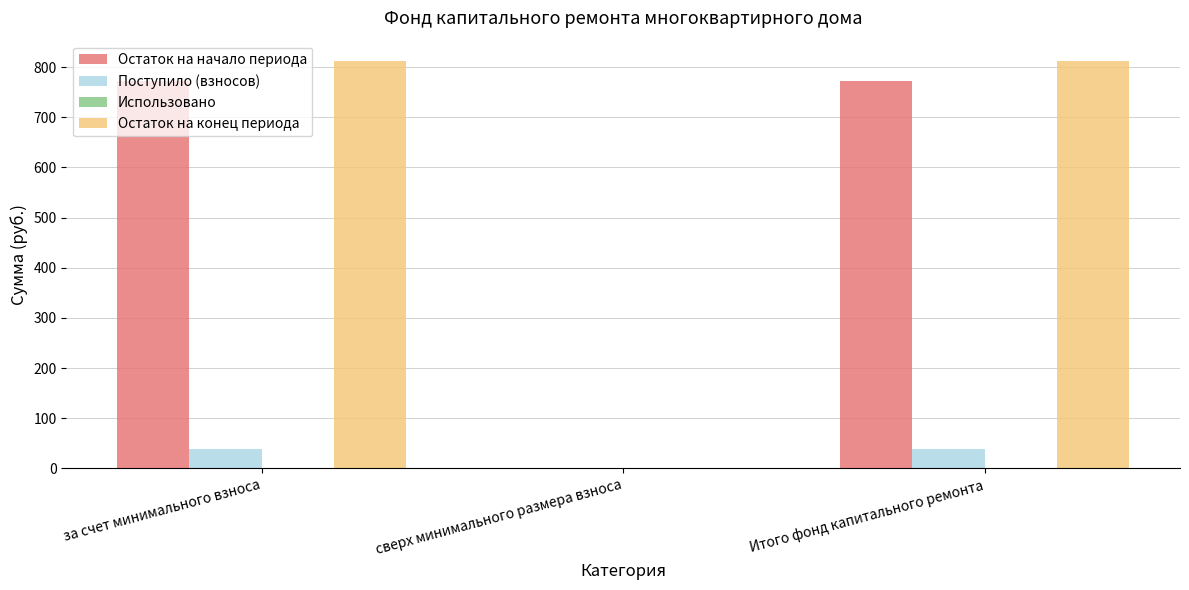

What is the maximum value shown in the chart?

812.0